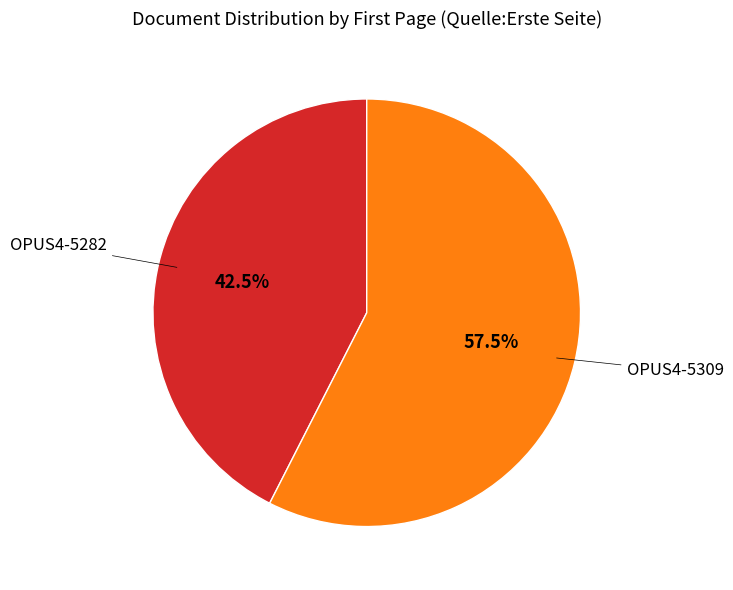

Is there a majority slice in this chart?

Yes